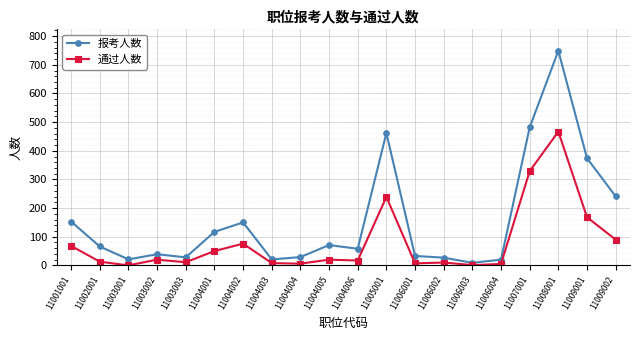

Which category has the highest value in the 通过人数 series?

11008001